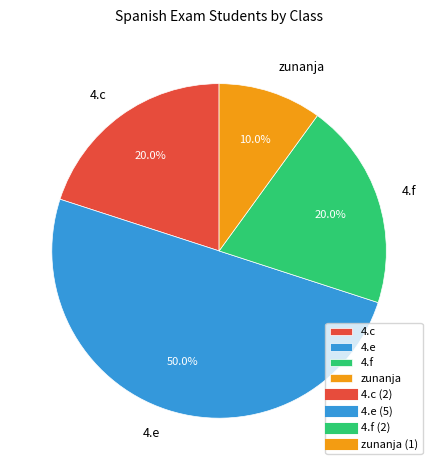

To the nearest percent, what is the difference between the largest and smallest slice percentages?

40%